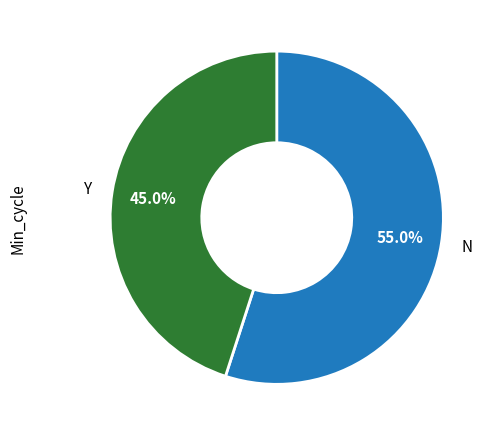

Which has a higher value, N or Y?

N